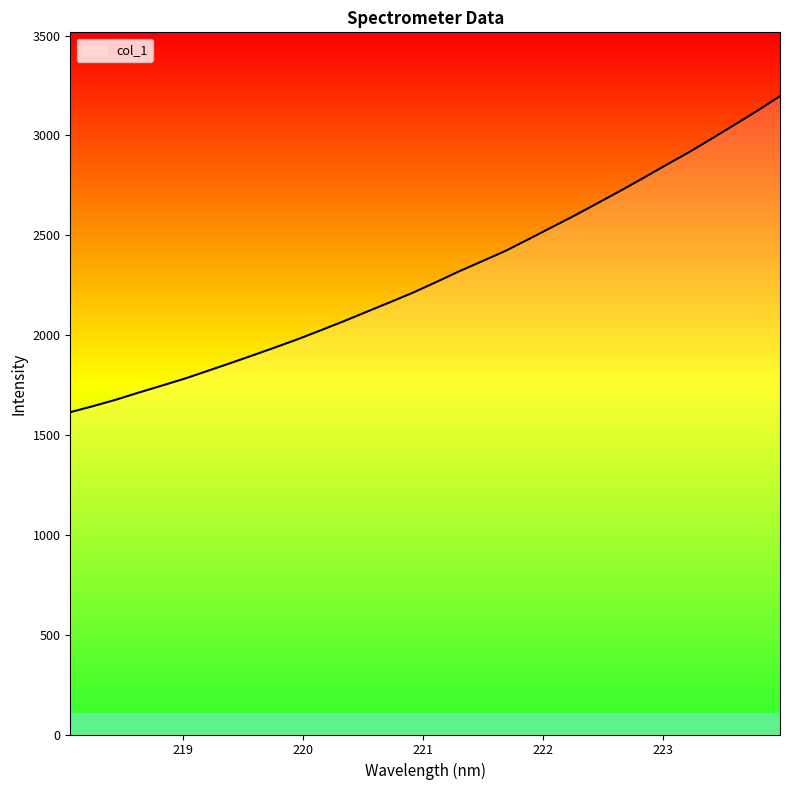

How many distinct data groups are displayed?

1